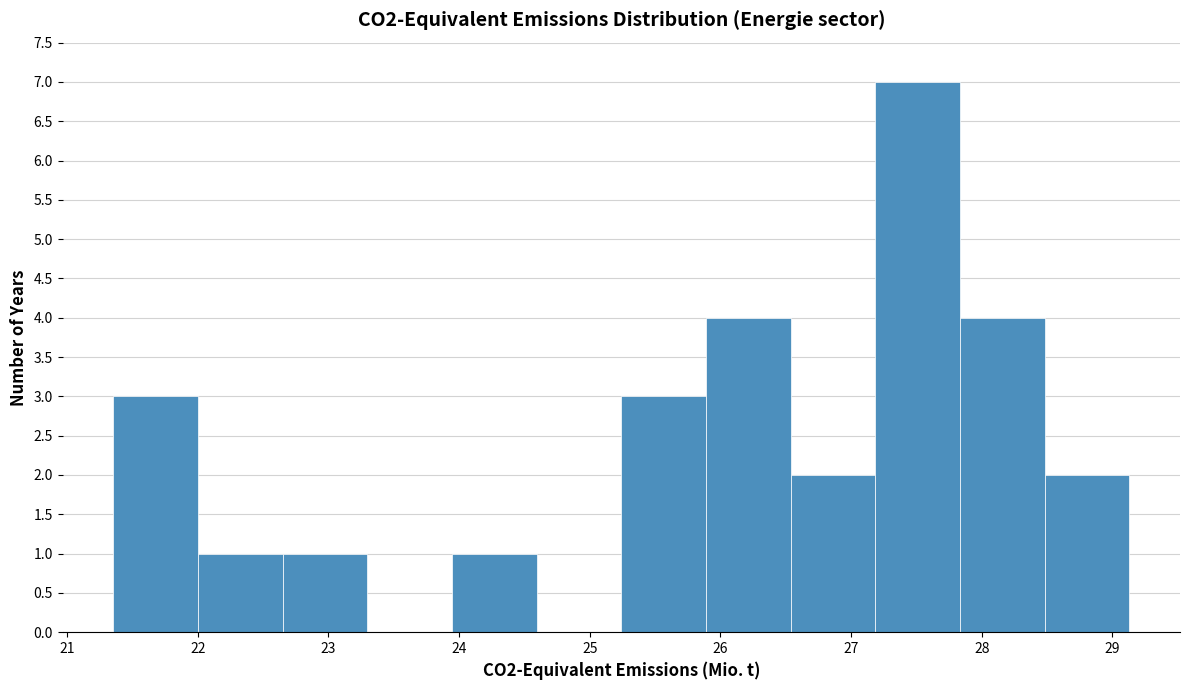

What is the height of the bar covering 23.9 to 24.6 on the x-axis? Neither the bar edges nor the heights are printed on the chart, so give them approximately, as read against the axes.

1